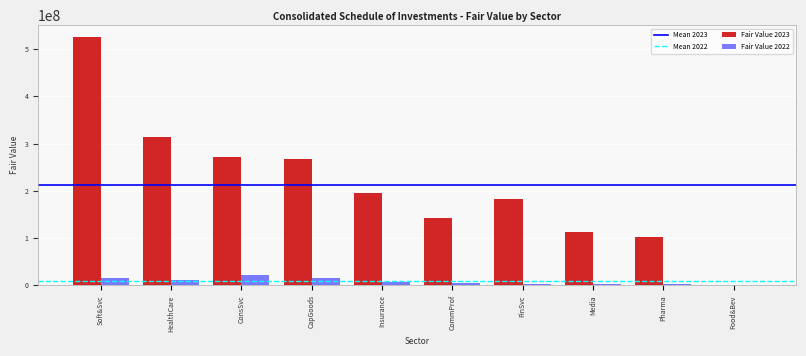

Is it true that Fair Value 2023 equals 113822900 at Media?

True